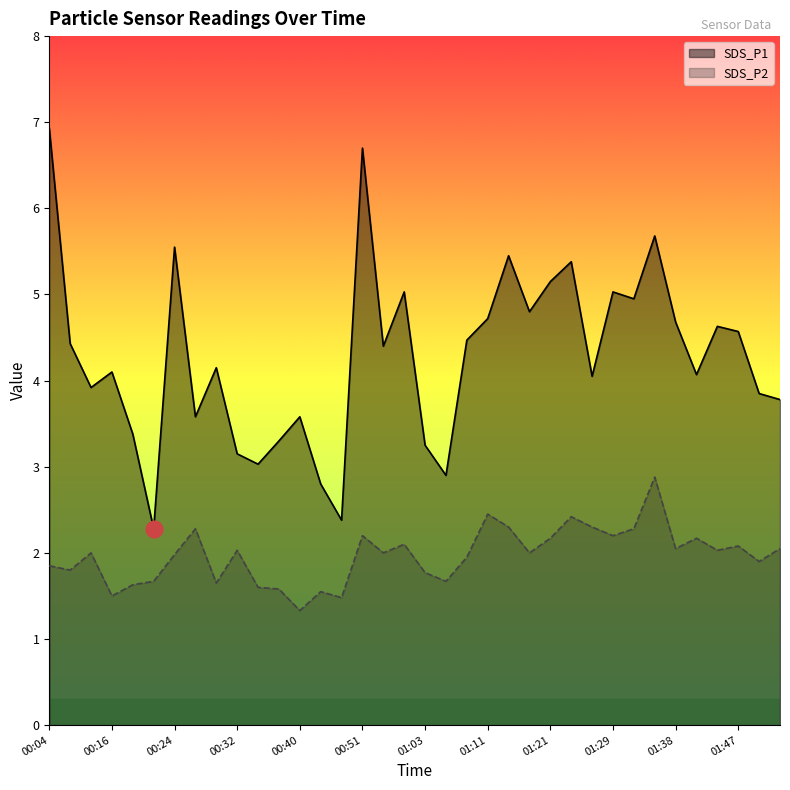

What are all the series names shown in the legend?

SDS_P1, SDS_P2